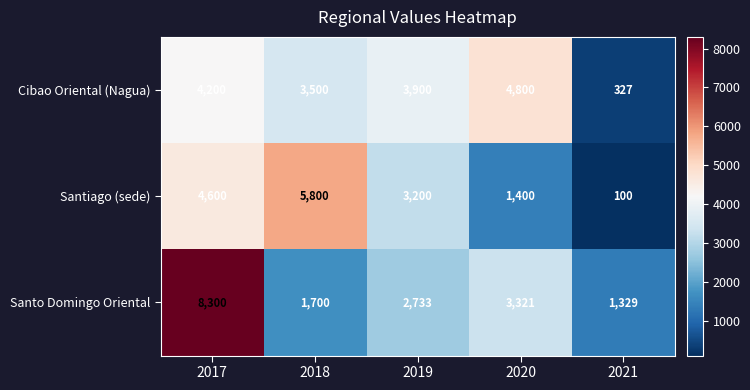

The Santiago (sede) series shows 2792 at 2017. True or false?

False